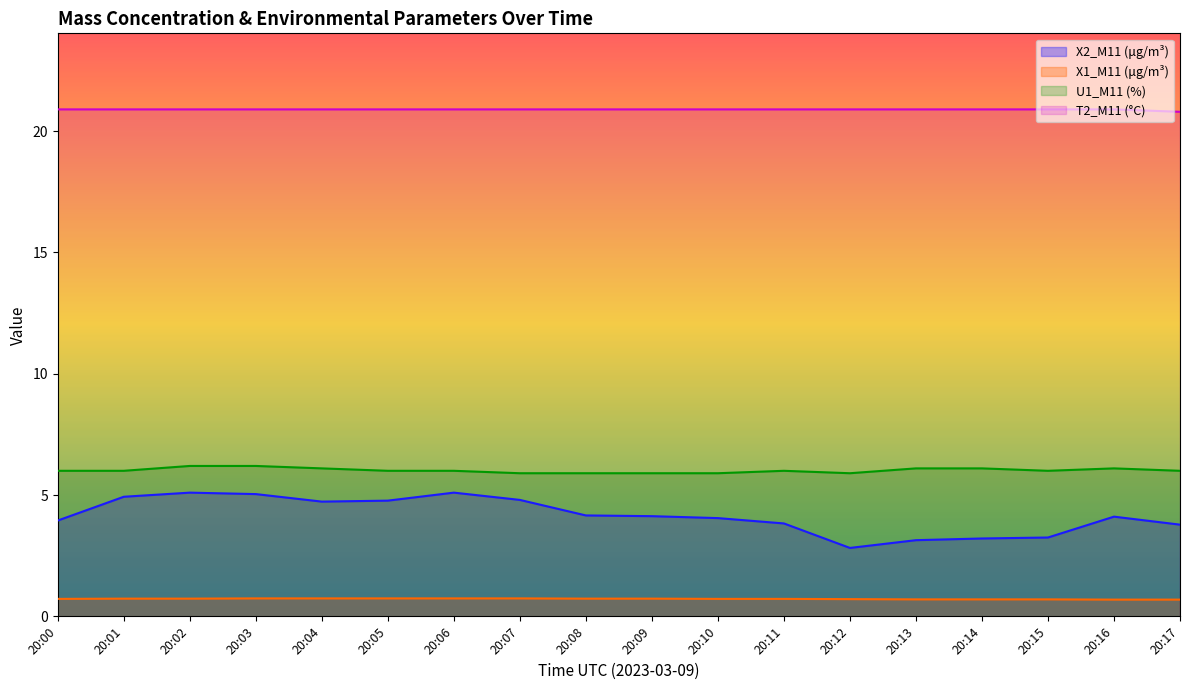

What value does the T2_M11 (°C) series have at 20:11?

20.9